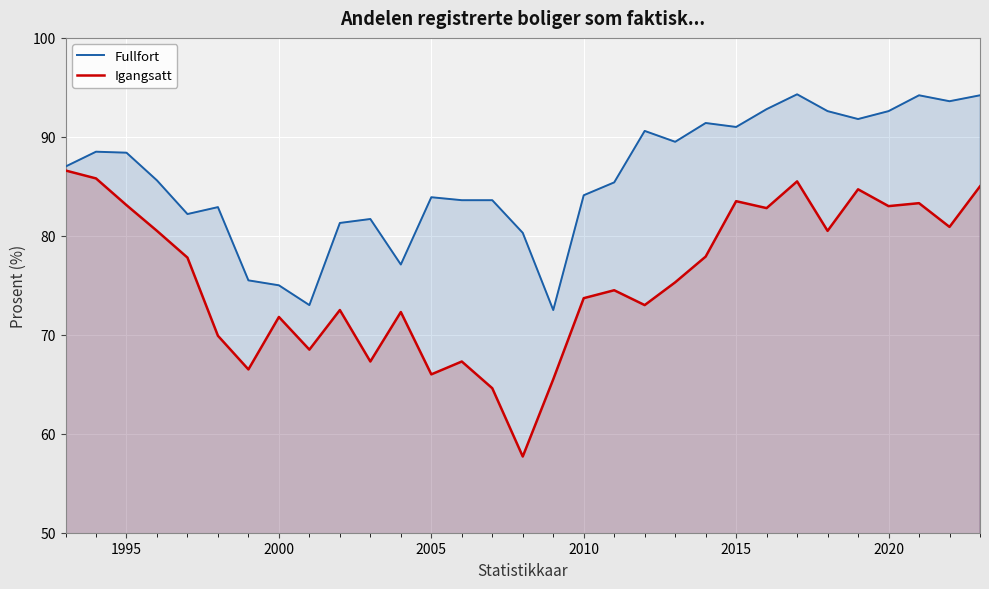

What is the minimum value for Fullfort?

72.5